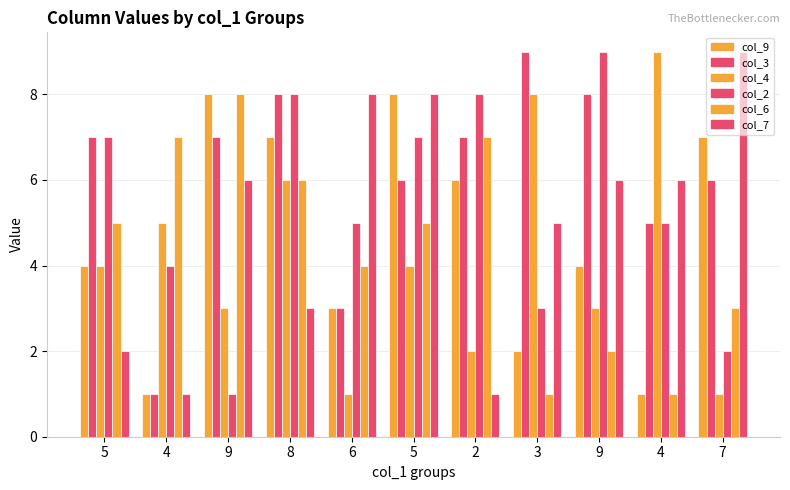

Does the chart contain stacked bars?

No